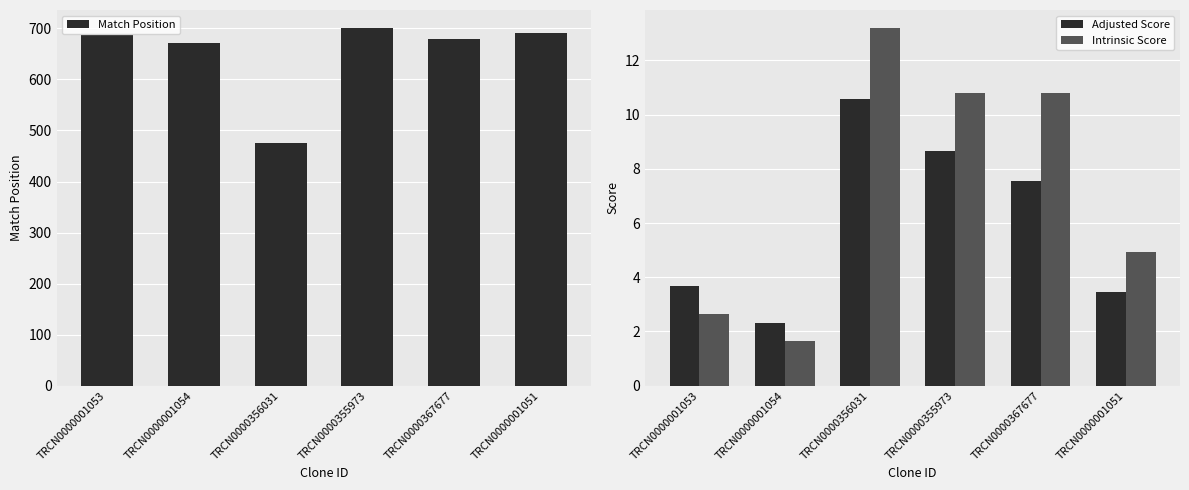

True or false: Adjusted Score has a value of 8.6 at TRCN0000355973.

True